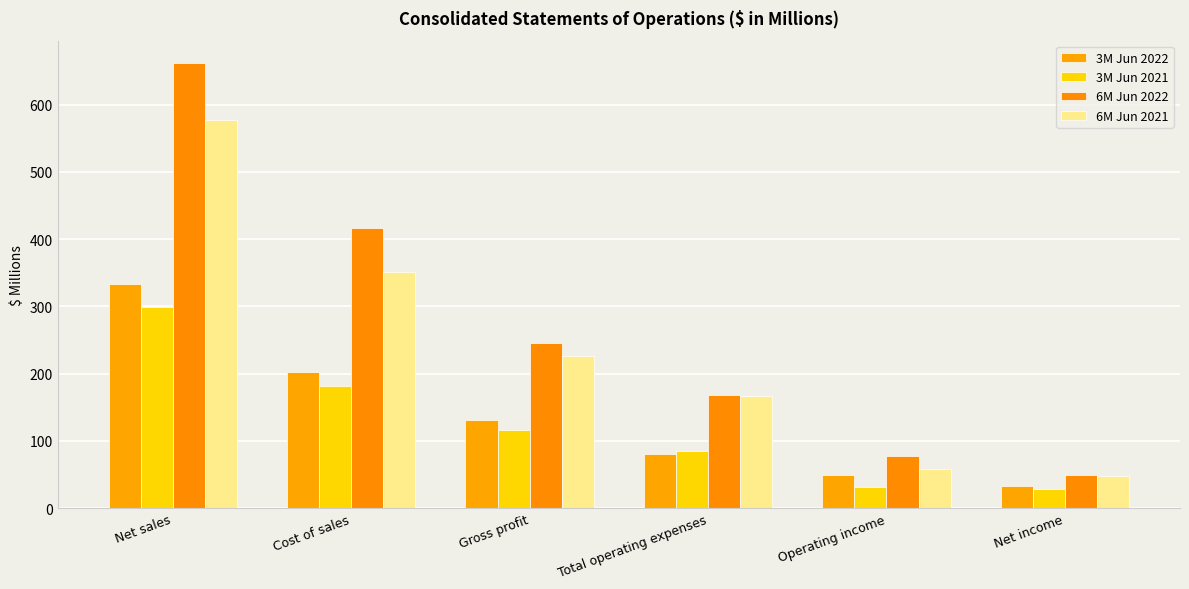

At which label does 6M Jun 2022 reach its peak?

Net sales